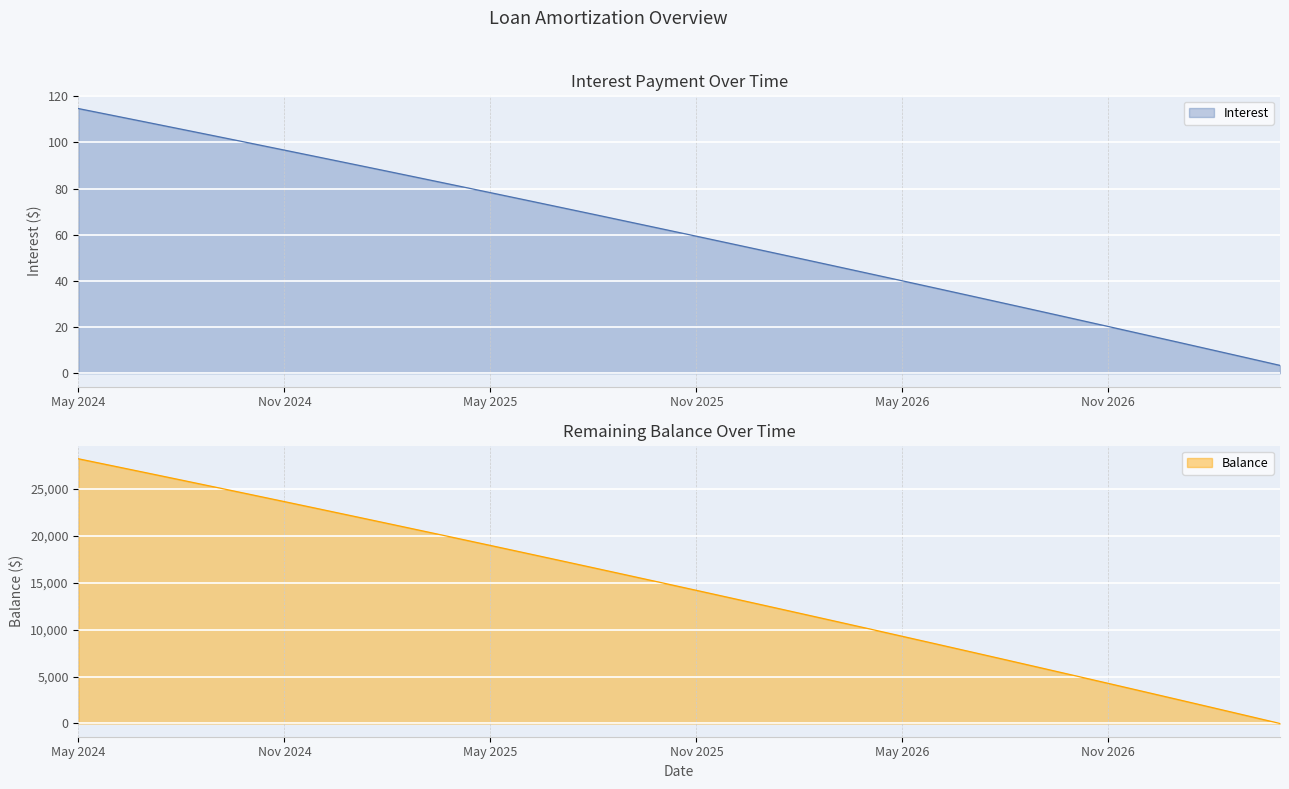

What is the difference between the maximum and minimum values in the Interest series?

111.2